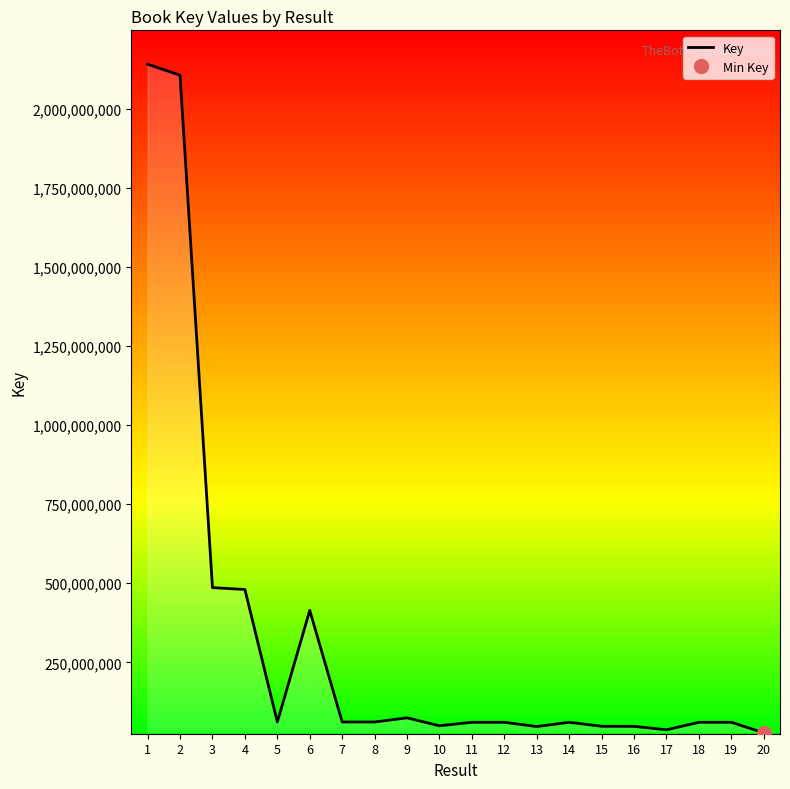

Reading left to right, what are all the values shown in this chart?

1=2140408767	2=2105606880	3=486168593	4=480336098	5=61613759	6=414240656	7=61614552	8=61615104	9=74655187	10=49665609	11=60591290	12=60590908	13=47234457	14=60589993	15=48030097	16=47765789	17=36954545	18=60589875	19=60589711	20=27235688